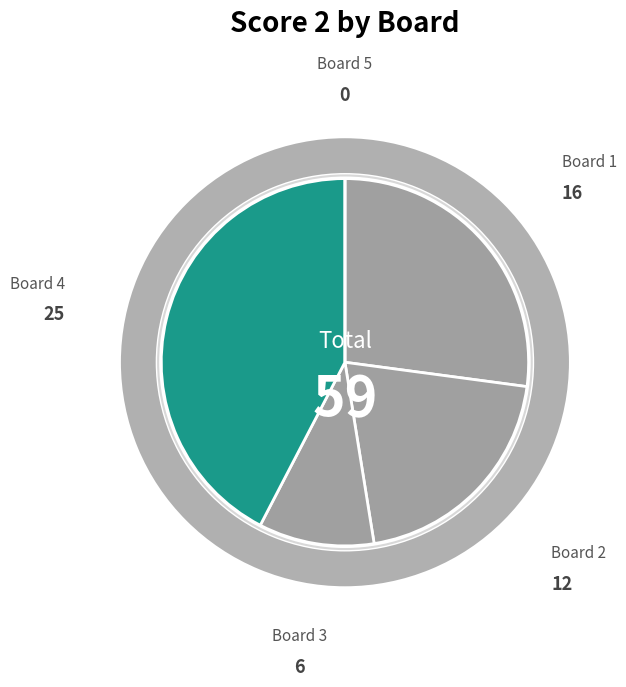

To the nearest percent, what is the difference between the largest and smallest slice percentages?

42%